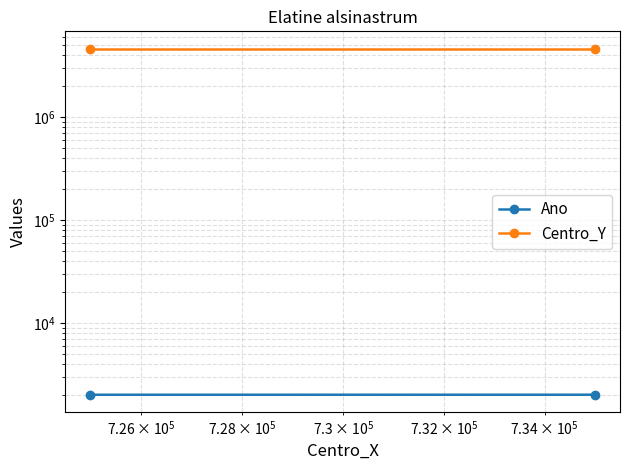

Reading right to left, list all the values displayed in this chart.

Ano: 2019	2018
Centro_Y: 4605000	4605000